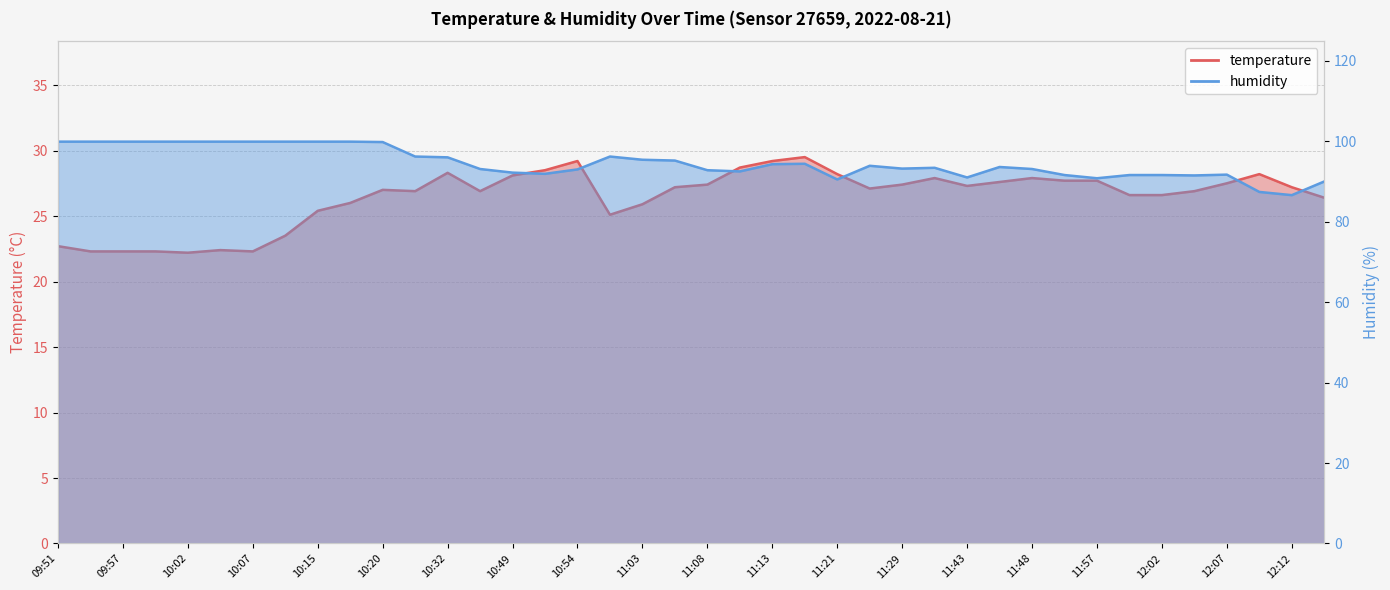

Which has a higher value, 12:15 or 12:10?

12:10